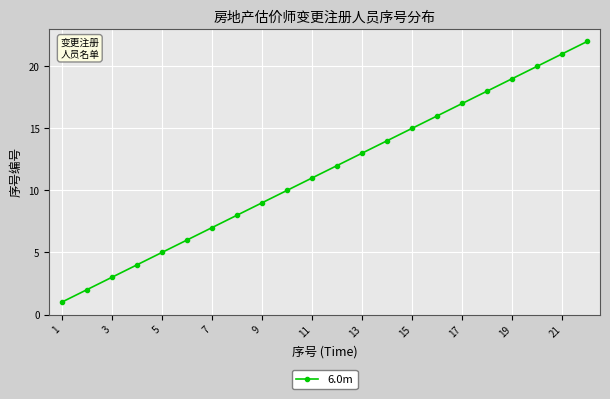

What is the greatest value displayed?

22